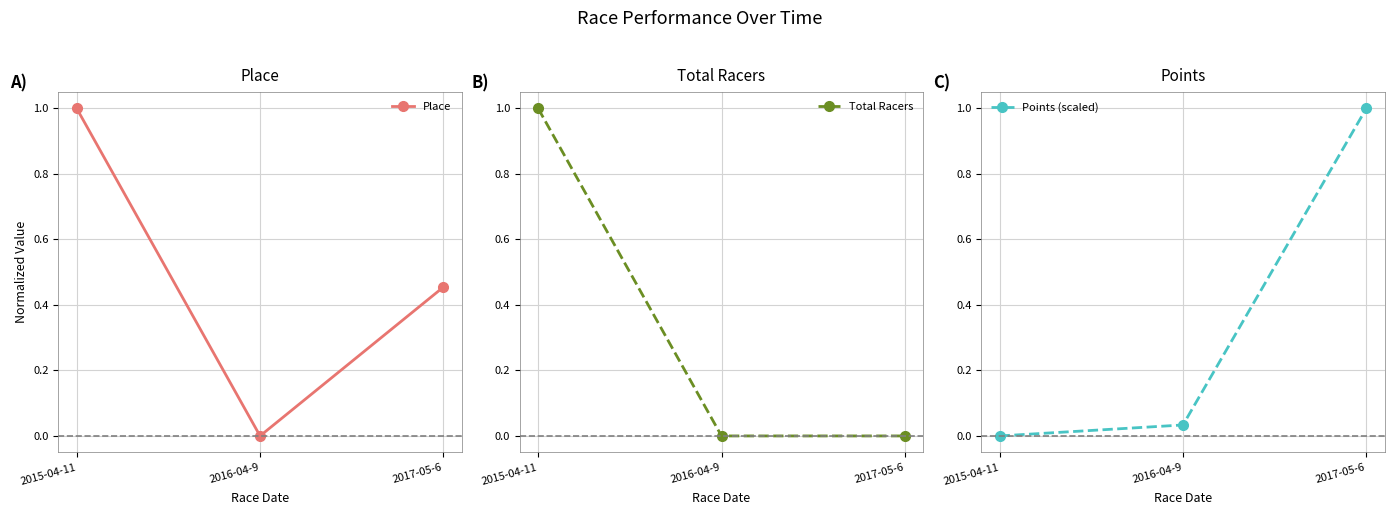

What is the spread (max minus min) of values at 2017-05-6?

1.0